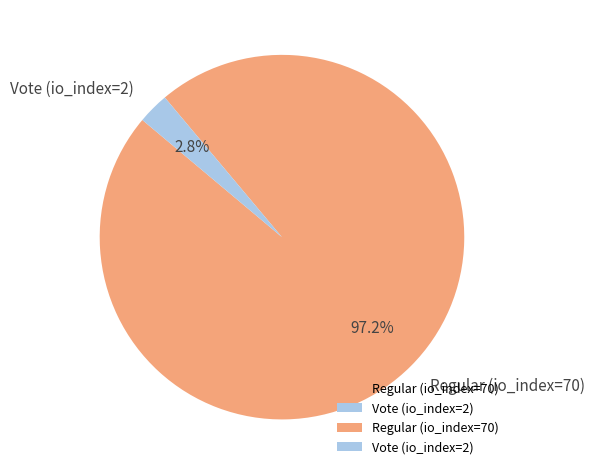

To the nearest percent, what is the combined percentage of Vote (io_index=2) and Regular (io_index=70)?

100%